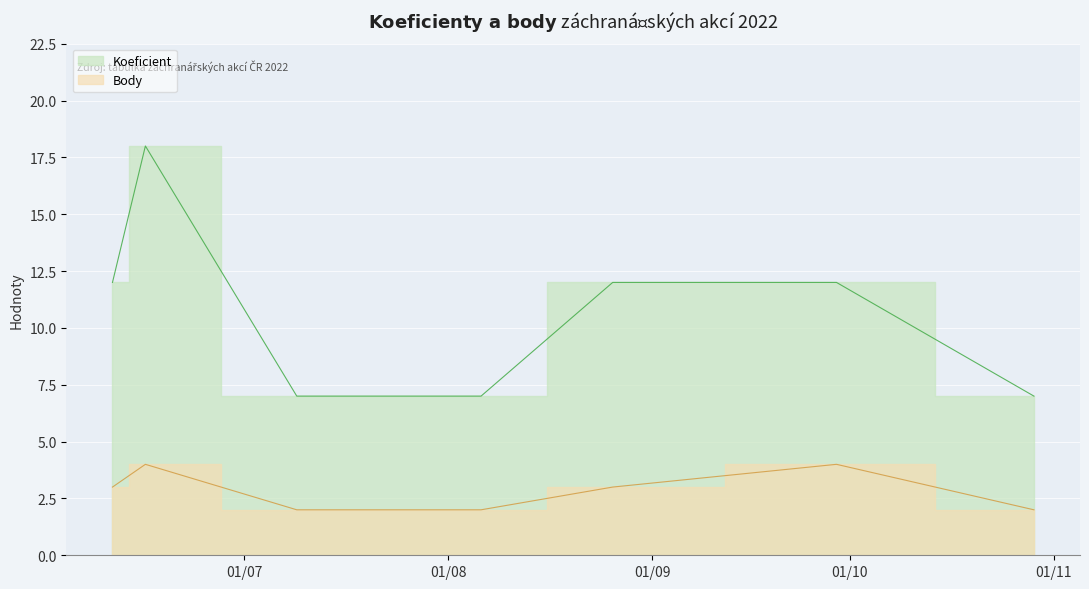

What are all the series names shown in the legend?

Koeficient, Body